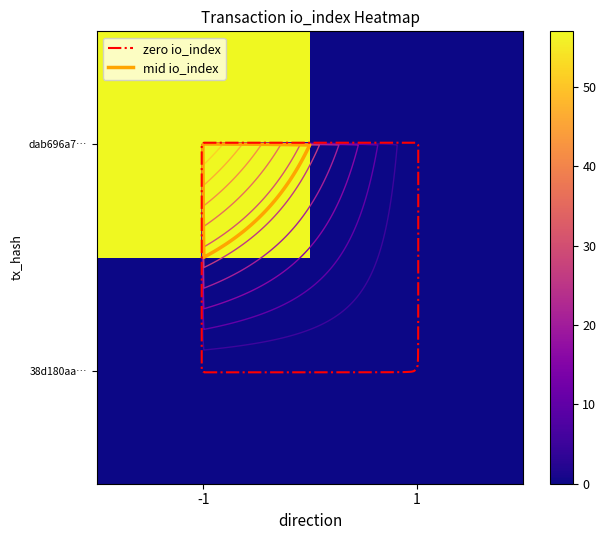

The value of 38d180aa… at 1 is 0. True or false?

True